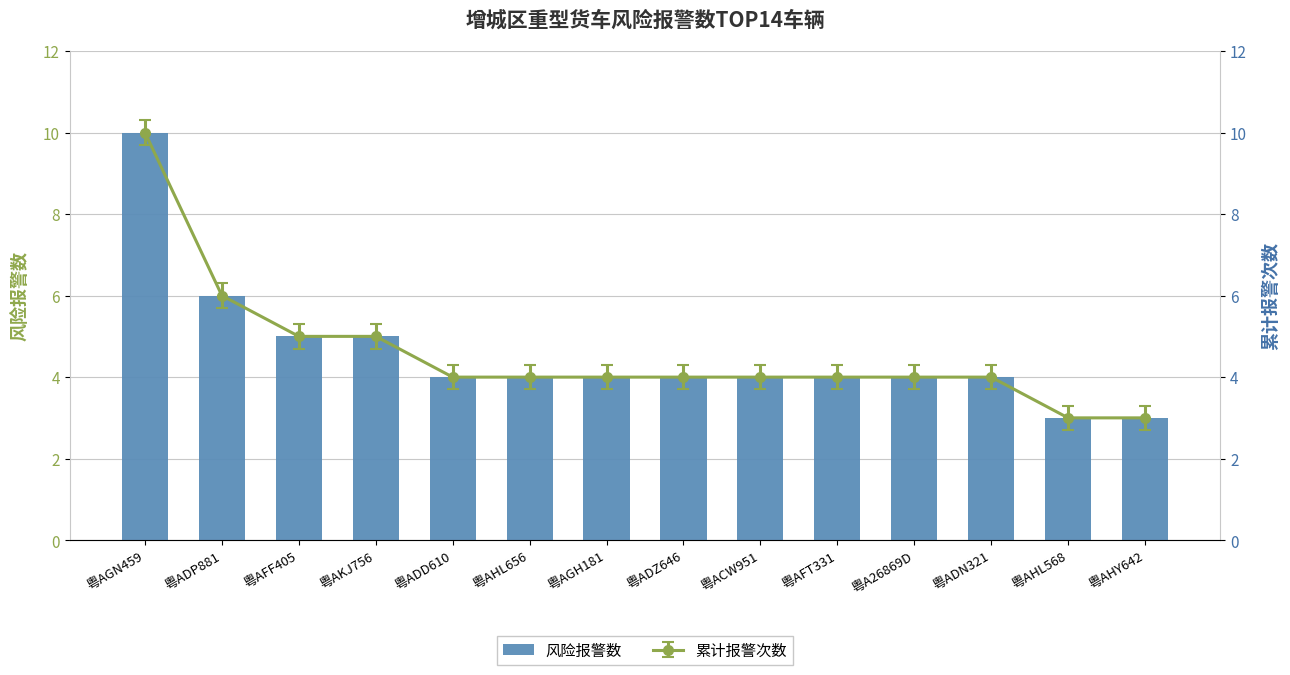

Reading left to right, what are all the values shown in this chart?

10	6	5	5	4	4	4	4	4	4	4	4	3	3